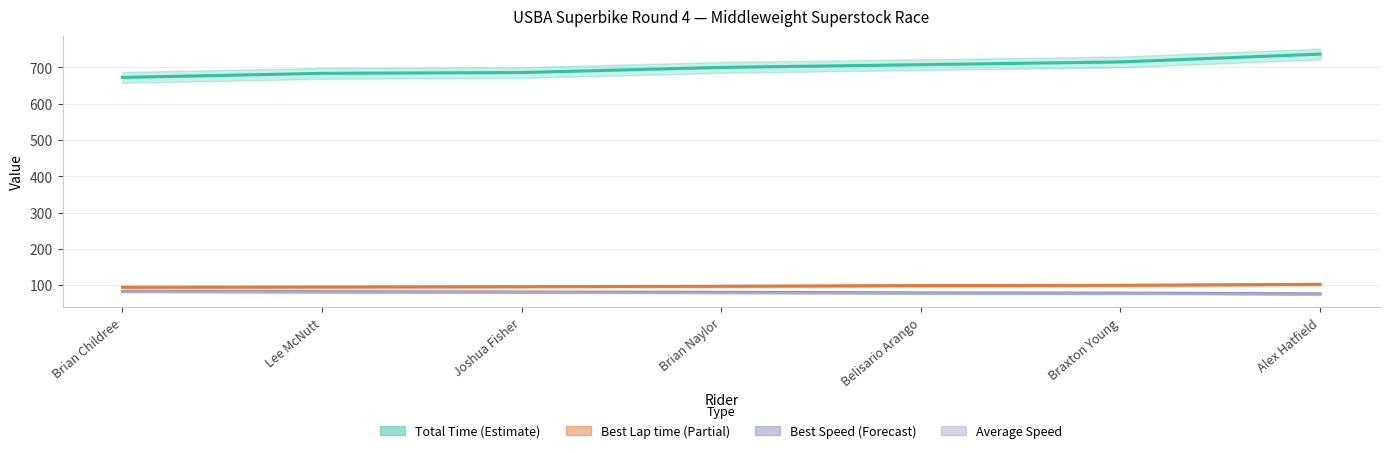

What value does the Best Lap time series have at Belisario Arango?

99.6